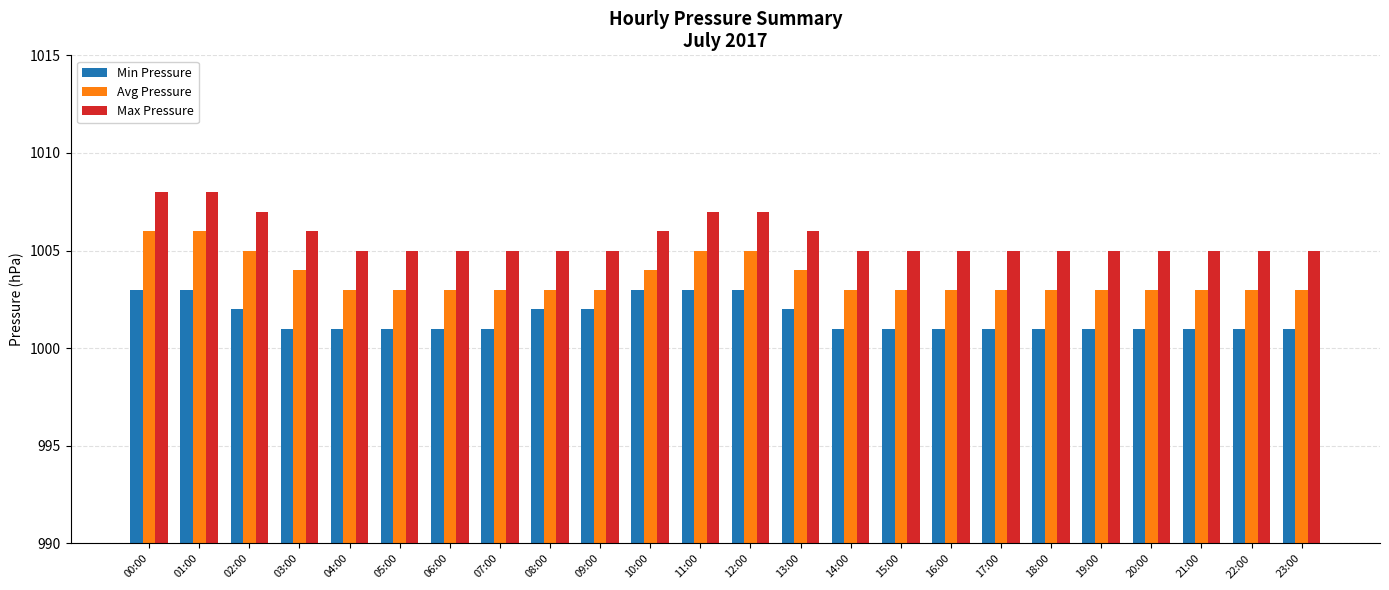

How many Avg Pressure values are between 1003 and 1004?

19